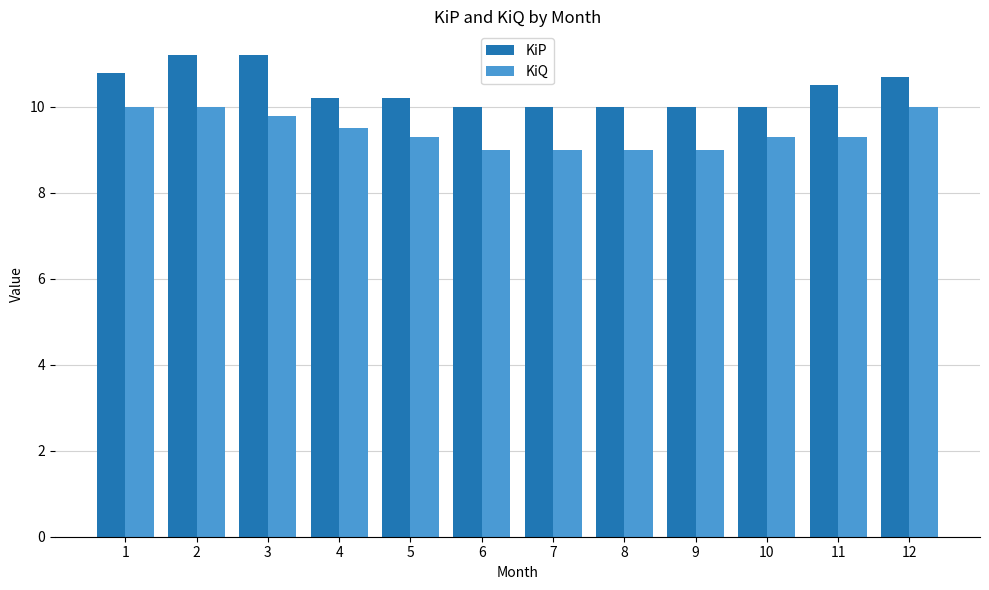

What are all the series names shown in the legend?

KiP, KiQ